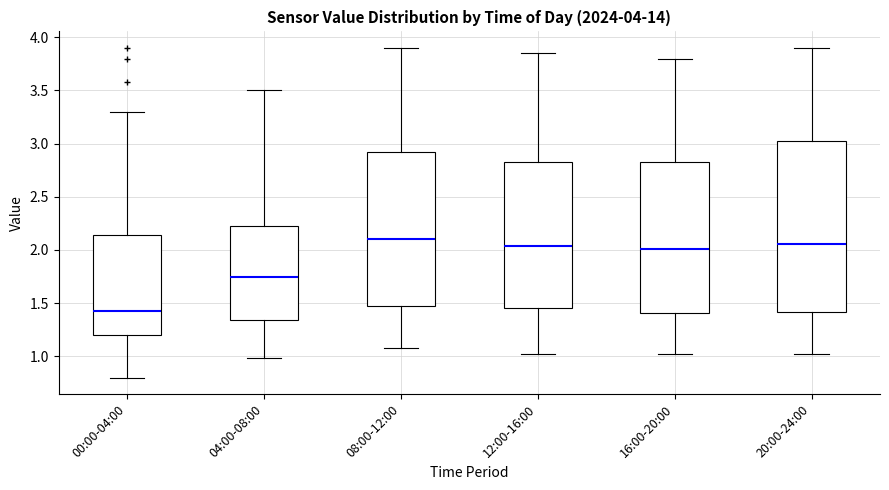

Which box is the tallest, from its lower edge to its upper edge?

20:00-24:00